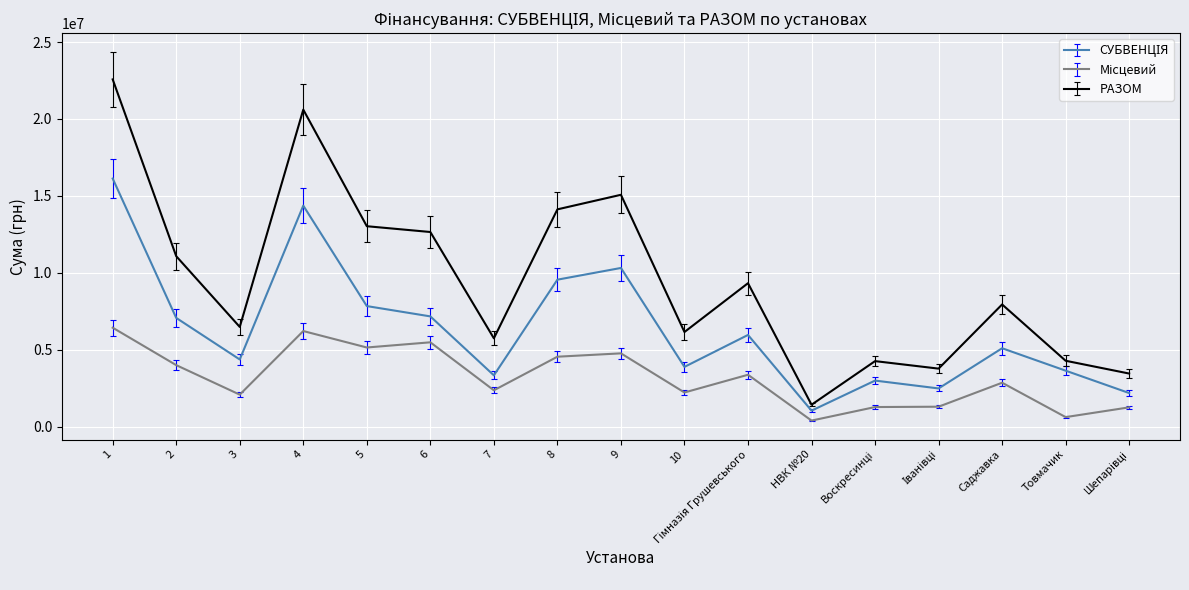

At which label does РАЗОМ reach its minimum?

НВК №20